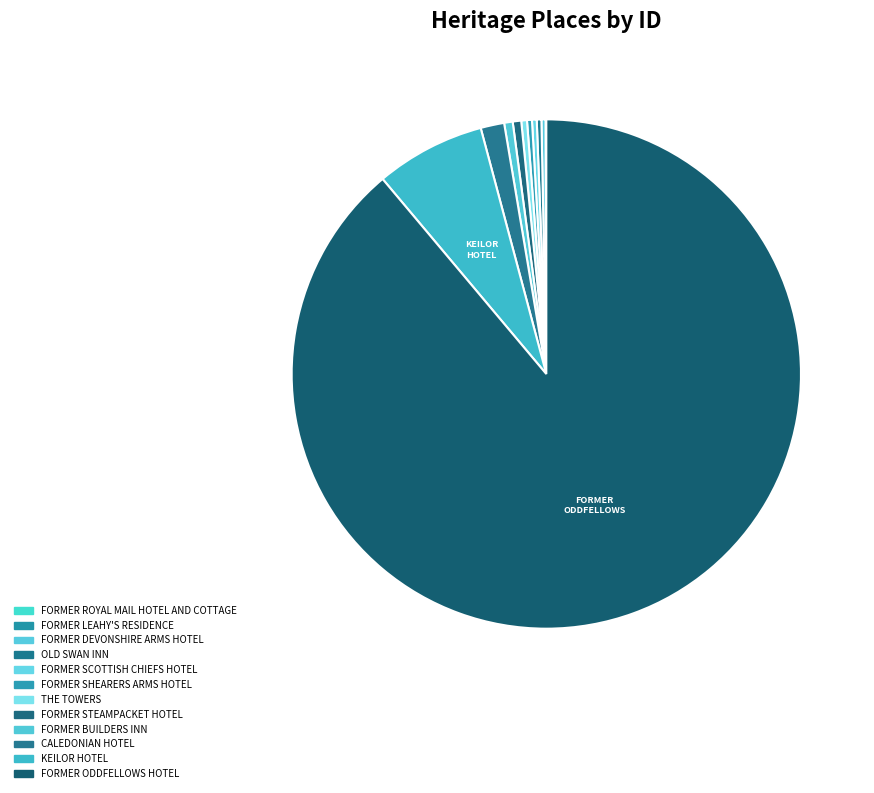

How much of the chart is everything except FORMER SCOTTISH CHIEFS HOTEL?

99.7%